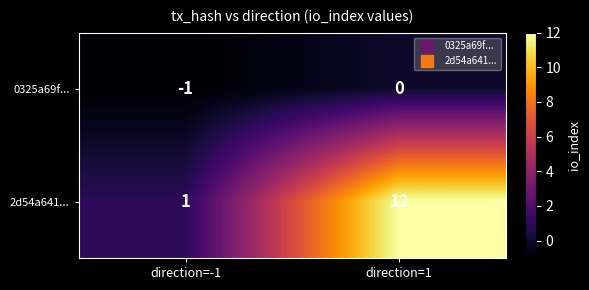

Which category has the lowest value across all series?

direction=-1